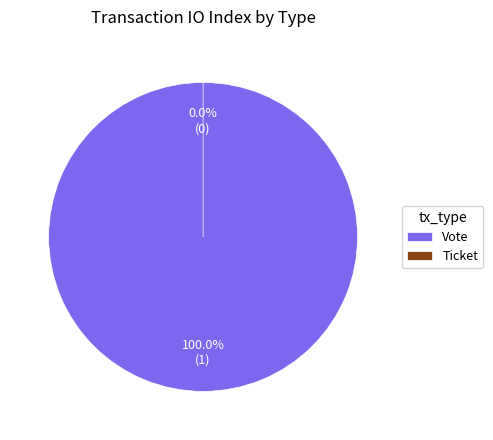

Is Ticket the majority of the pie?

No